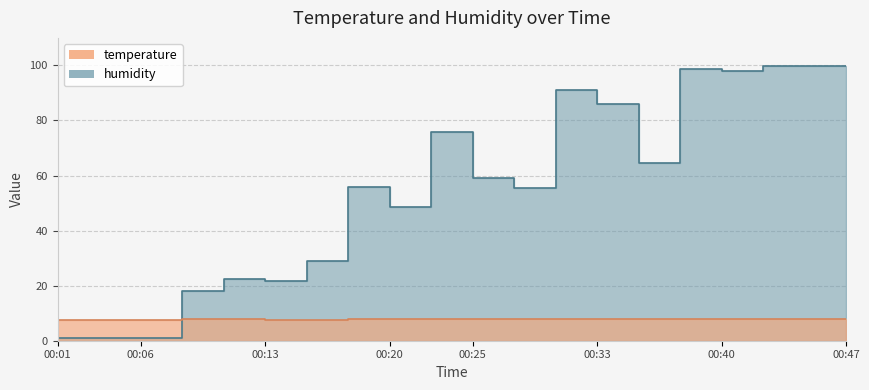

What is the average value of the temperature series?

7.8